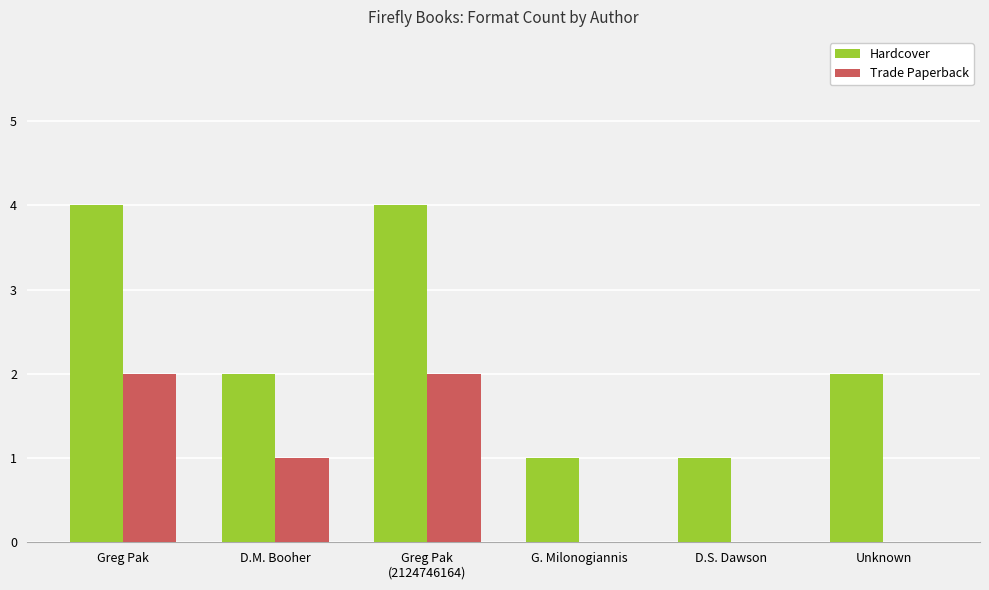

The value of Trade Paperback at Greg Pak
(2124746164) is 1. True or false?

False